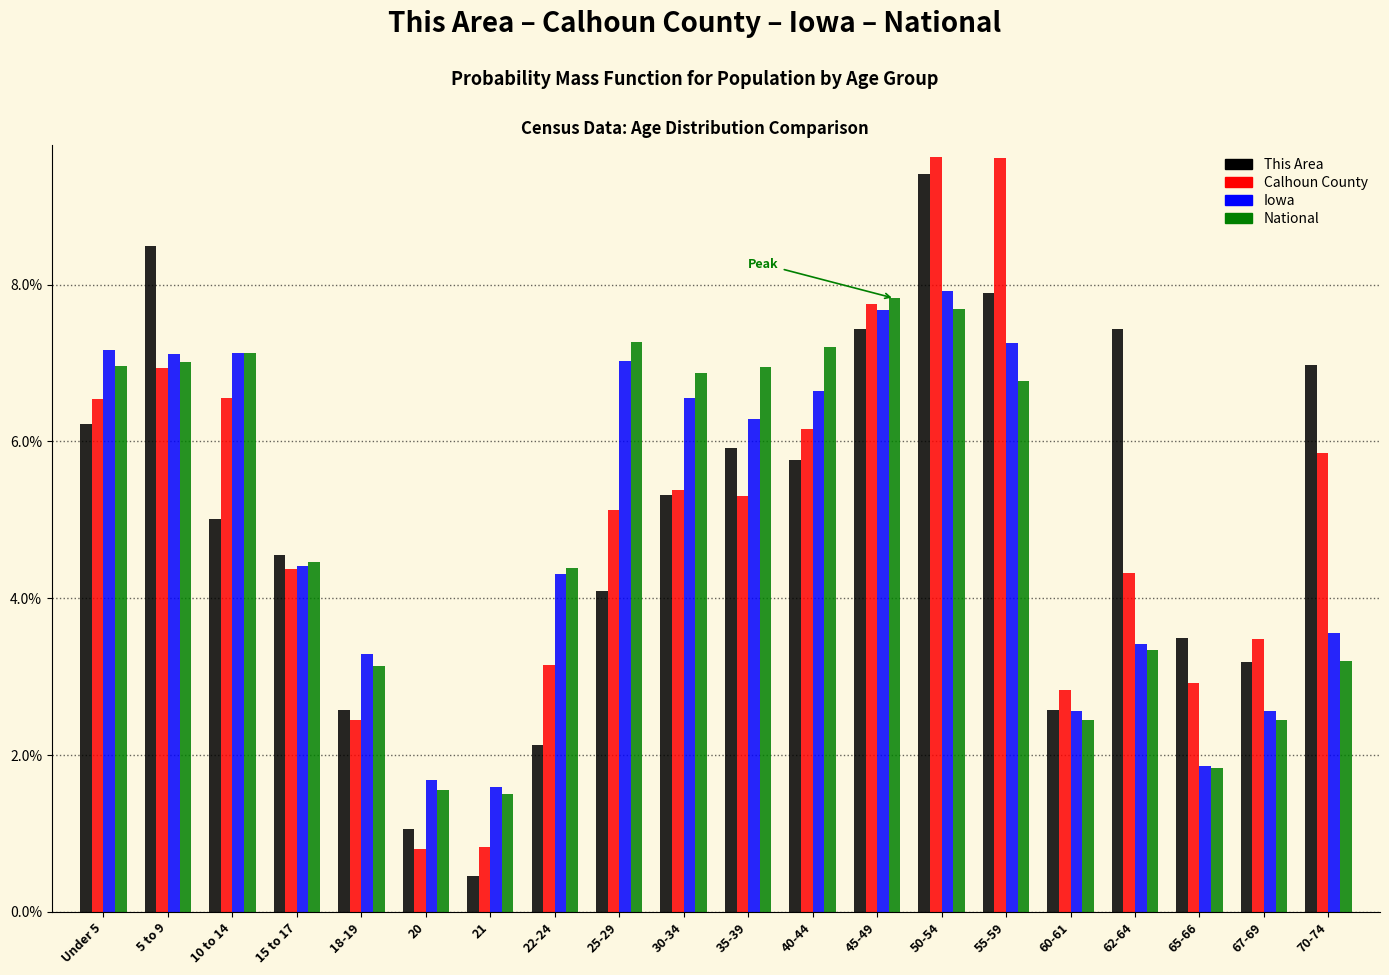

Are the bars horizontal?

No